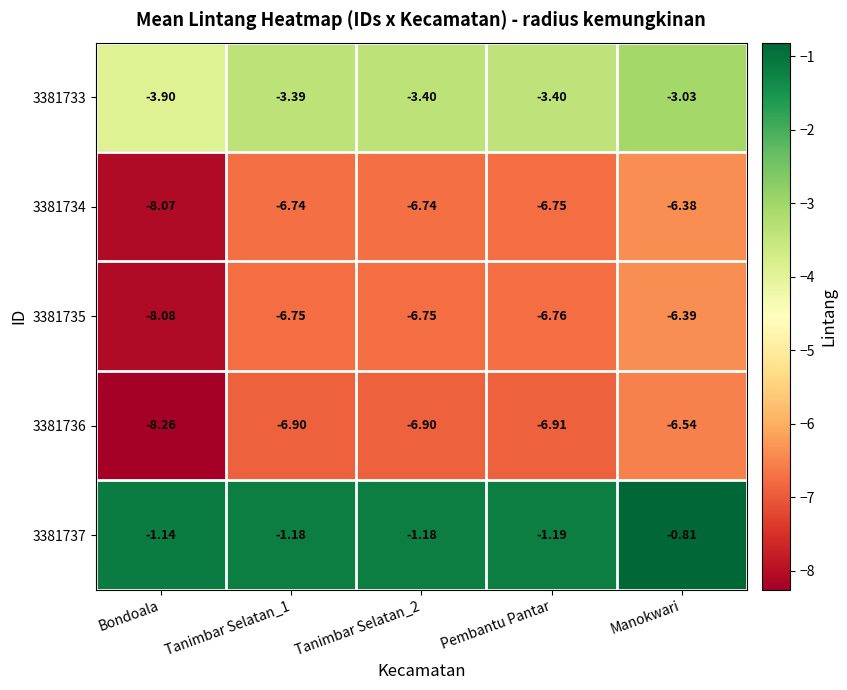

At which label is 3381734 closest to -7?

Pembantu Pantar